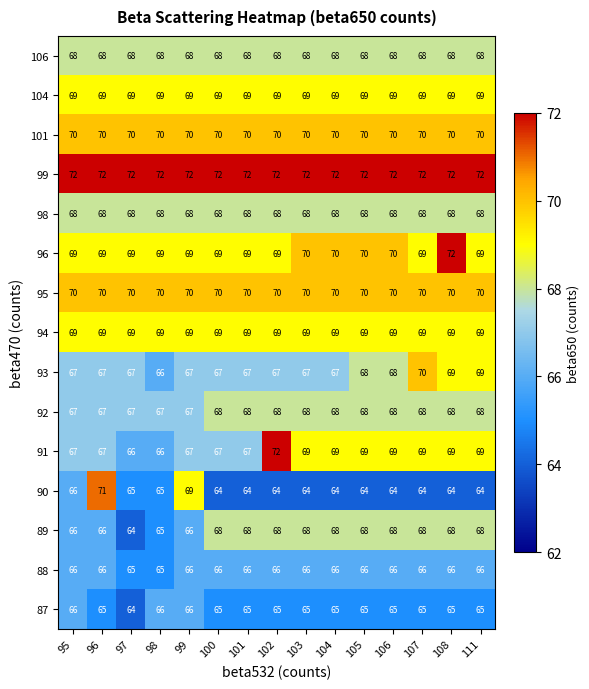

True or false: 92 has a value of 118 at 97.

False